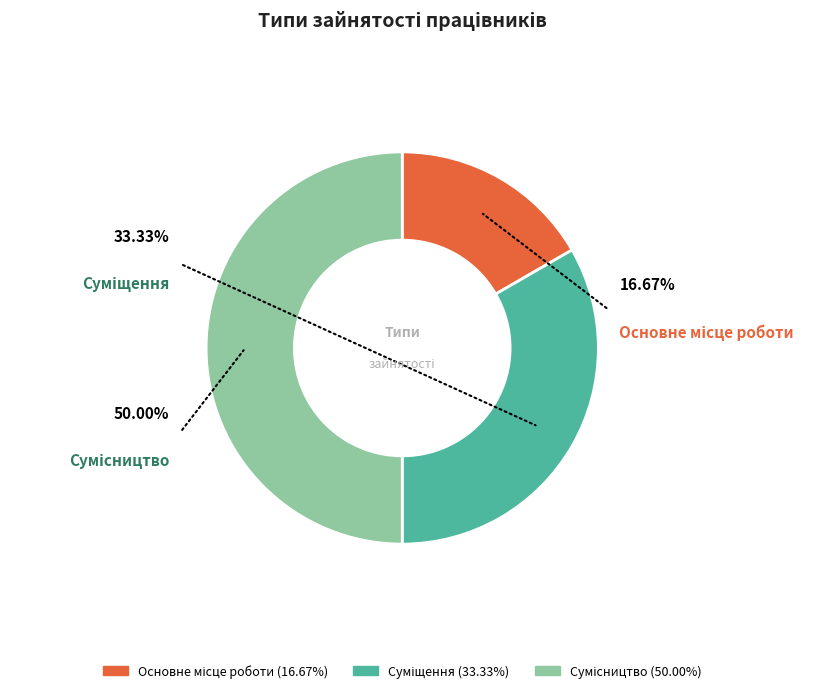

To the nearest percent, what is the combined percentage of Сумісництво and Основне місце роботи?

67%